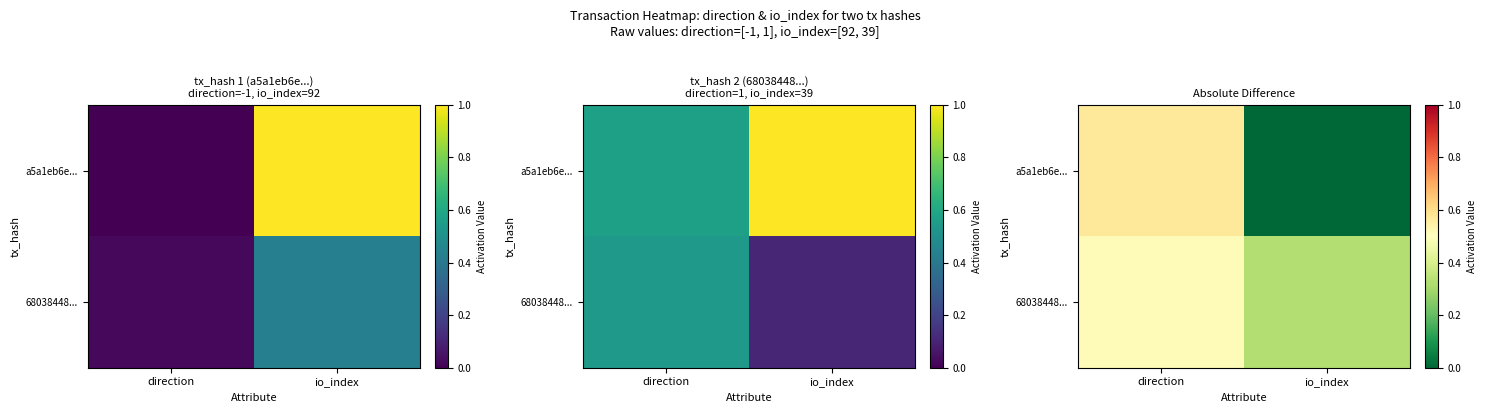

The 68038448... series shows 0.5 at direction. True or false?

True